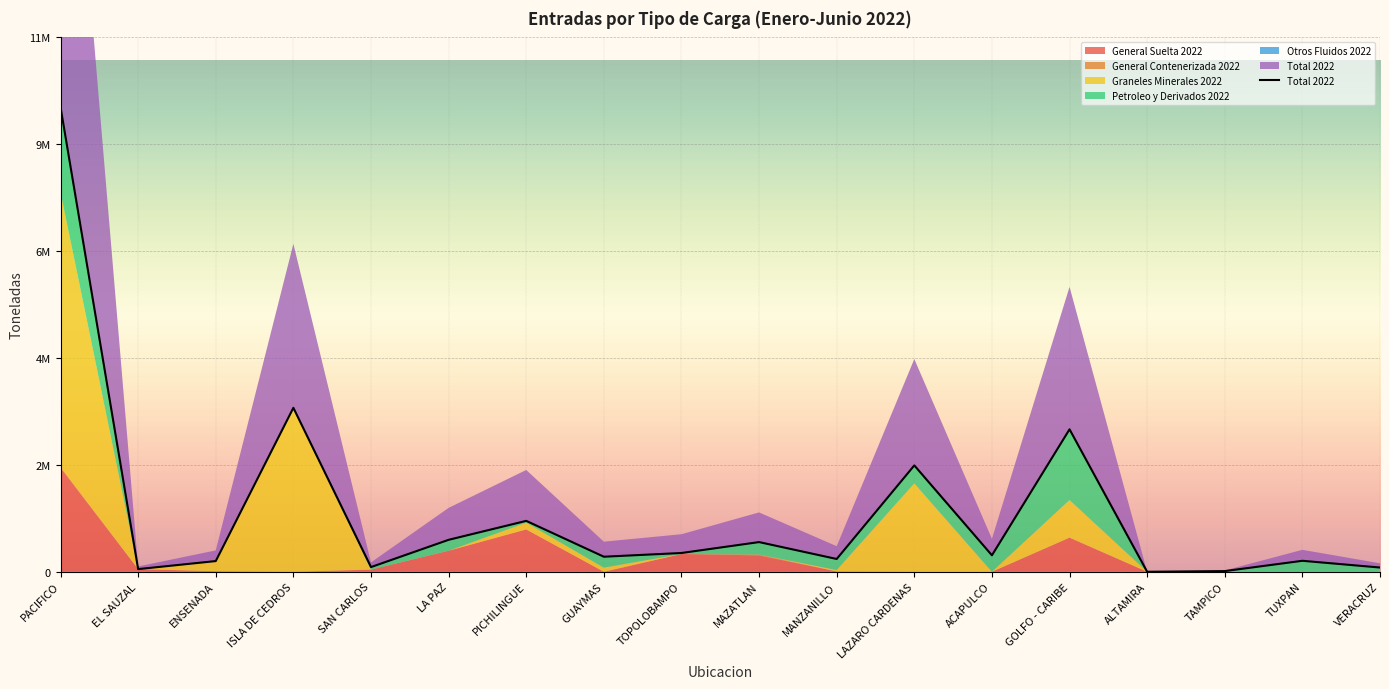

Between ISLA DE CEDROS and LAZARO CARDENAS, which is larger?

ISLA DE CEDROS